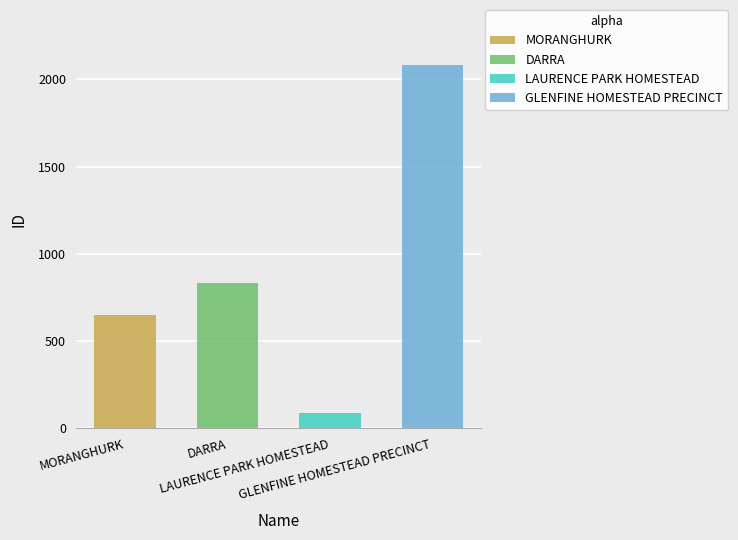

Is it true that the value at DARRA is 338?

False